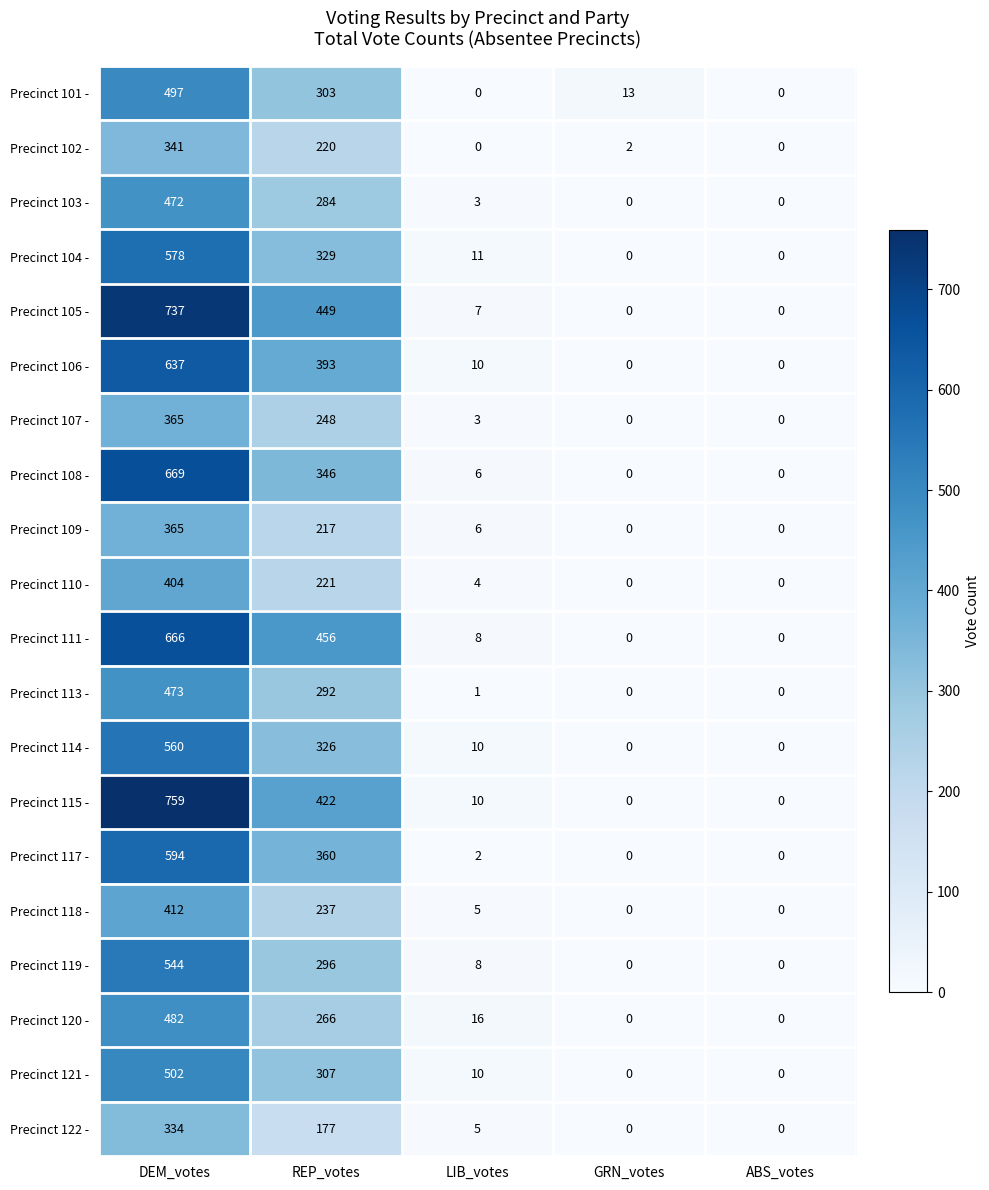

What is the sum of the Precinct 119 - values at DEM_votes and ABS_votes?

544